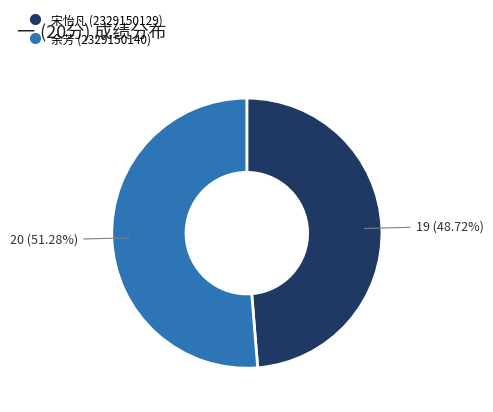

Does any single category account for the majority?

Yes